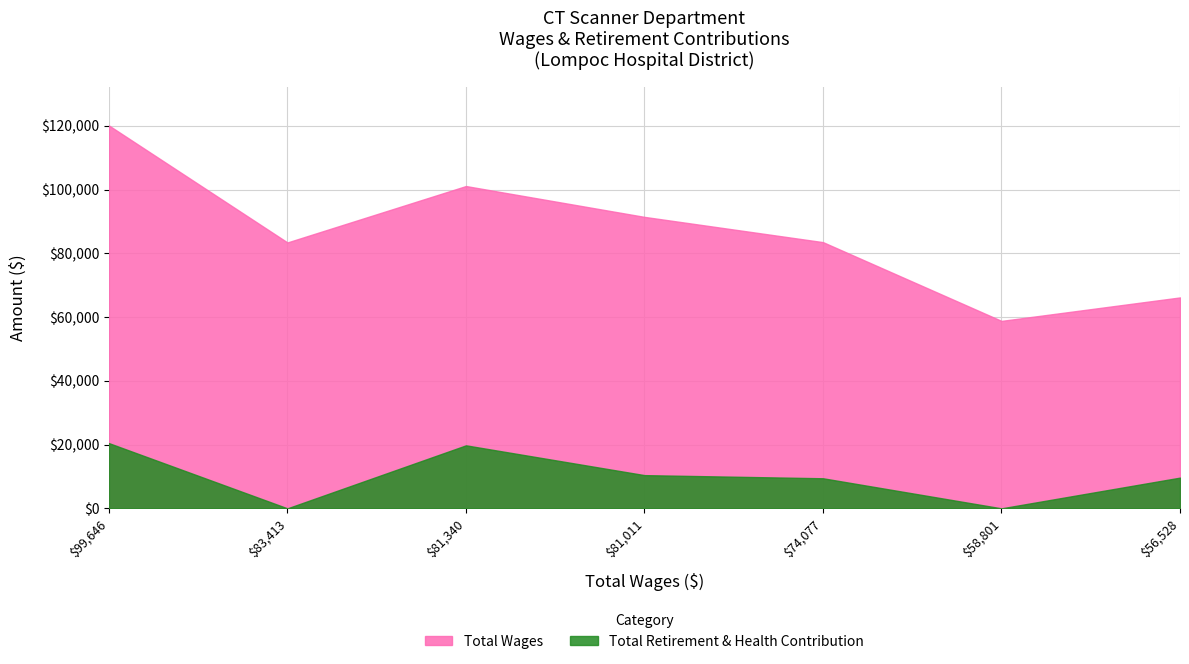

Does the chart display data point markers on the line(s)?

No